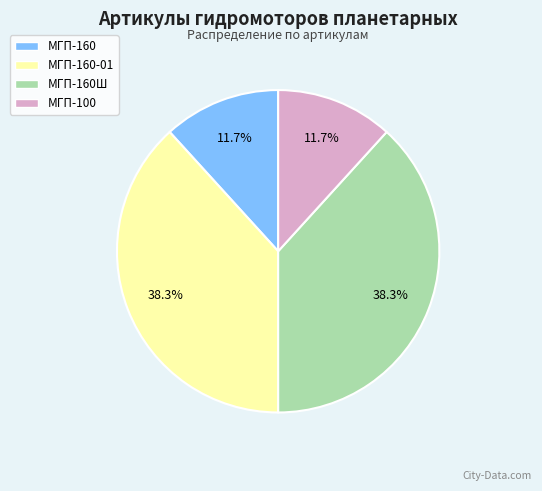

What portion of the pie excludes МГП-160?

88.3%